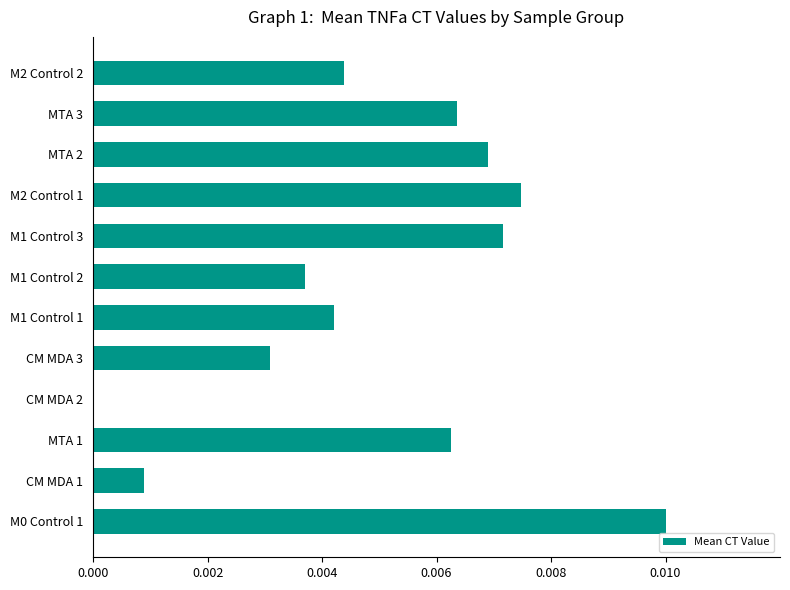

Is it true that the value at M1 Control 1 is 0.0?

True